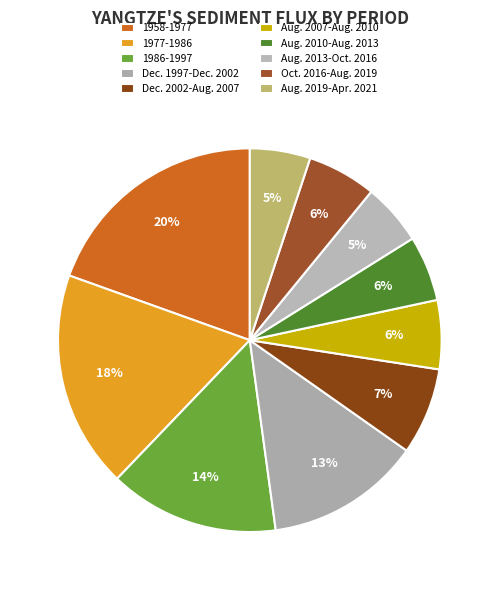

What percentage is the Dec. 2002-Aug. 2007 slice, to the nearest percent?

7%